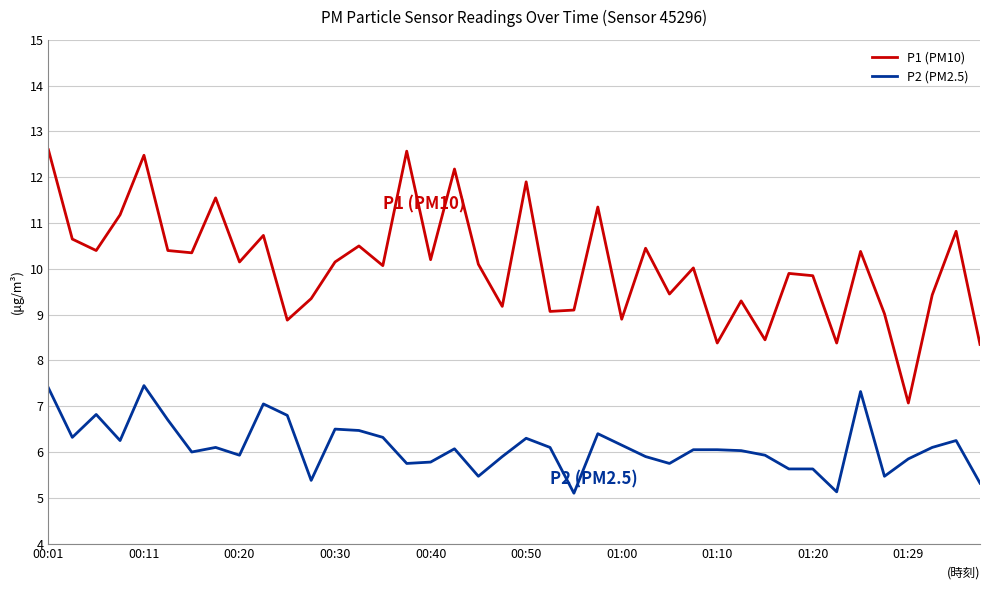

Rank the series by their average value, from lowest to highest.

P2 (PM2.5), P1 (PM10)